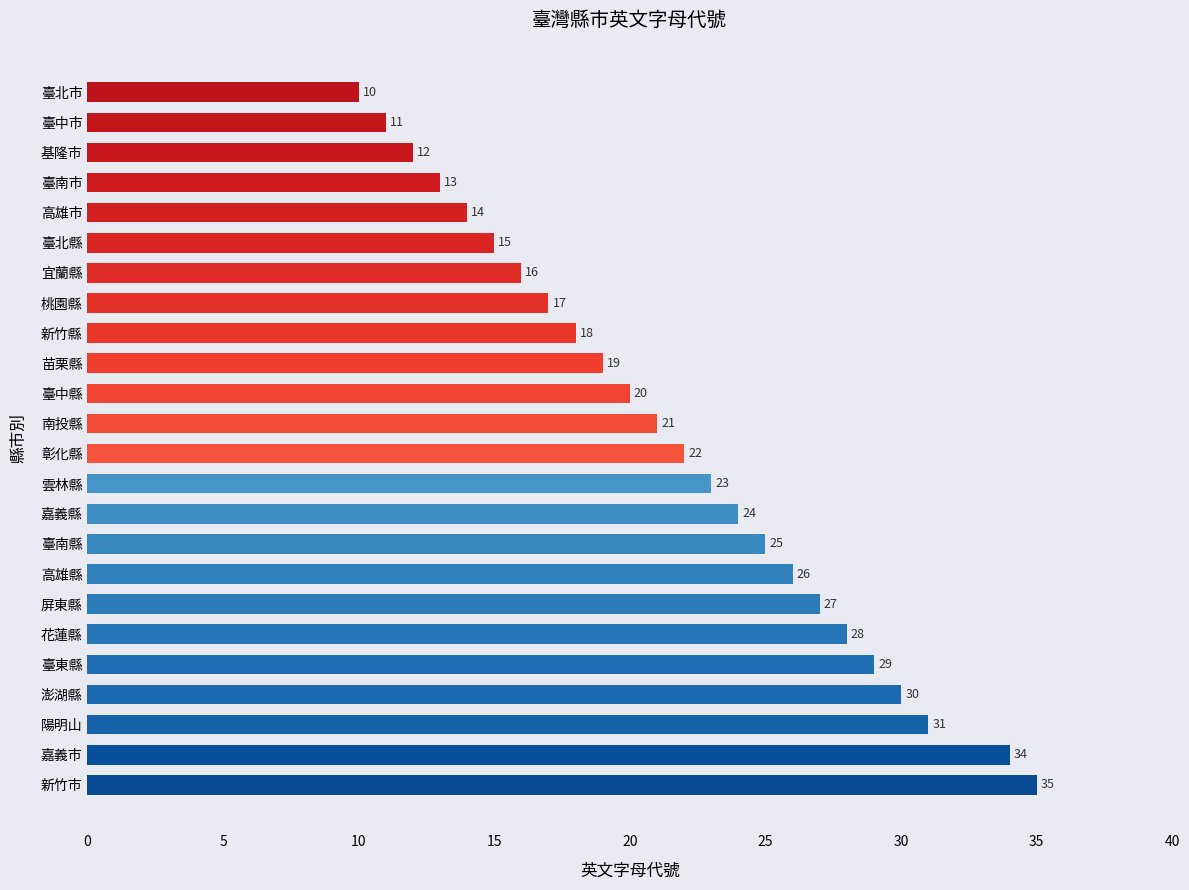

The chart shows a value of 38 at 雲林縣. True or false?

False